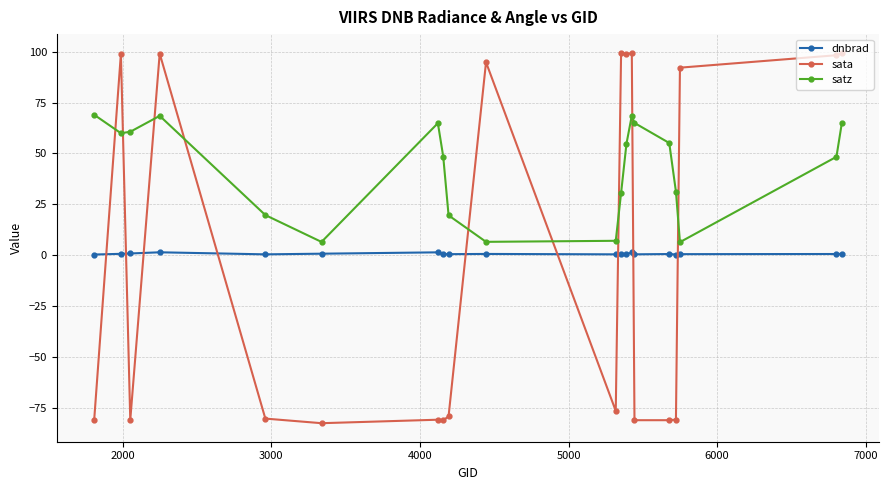

What is the lowest value of the sata series?

-82.5